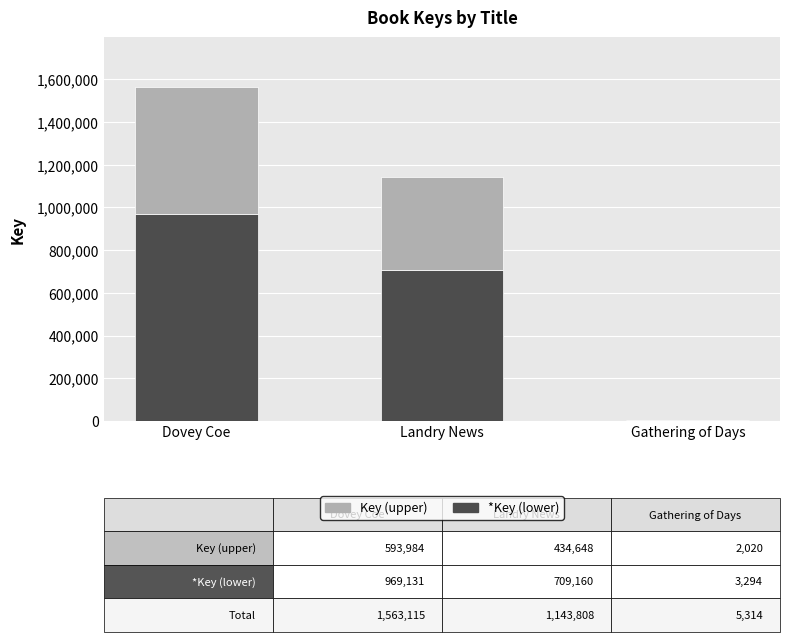

Reading right to left, what are the values for *Key (lower)?

Gathering of Days=3294	Landry News=709160	Dovey Coe=969131